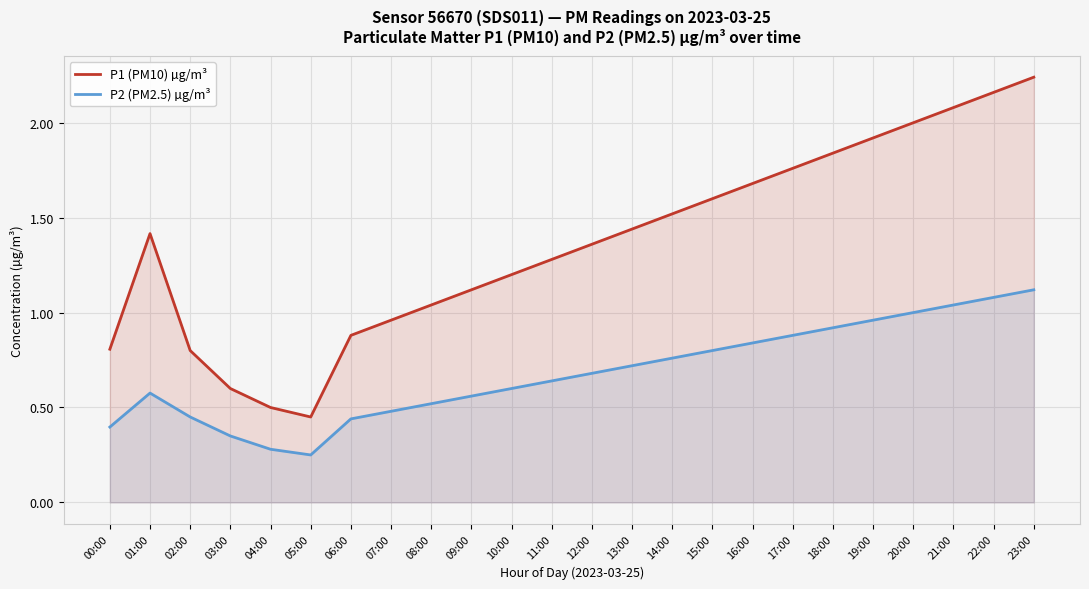

Which category has the lowest value in the P2 (PM2.5) µg/m³ series?

05:00